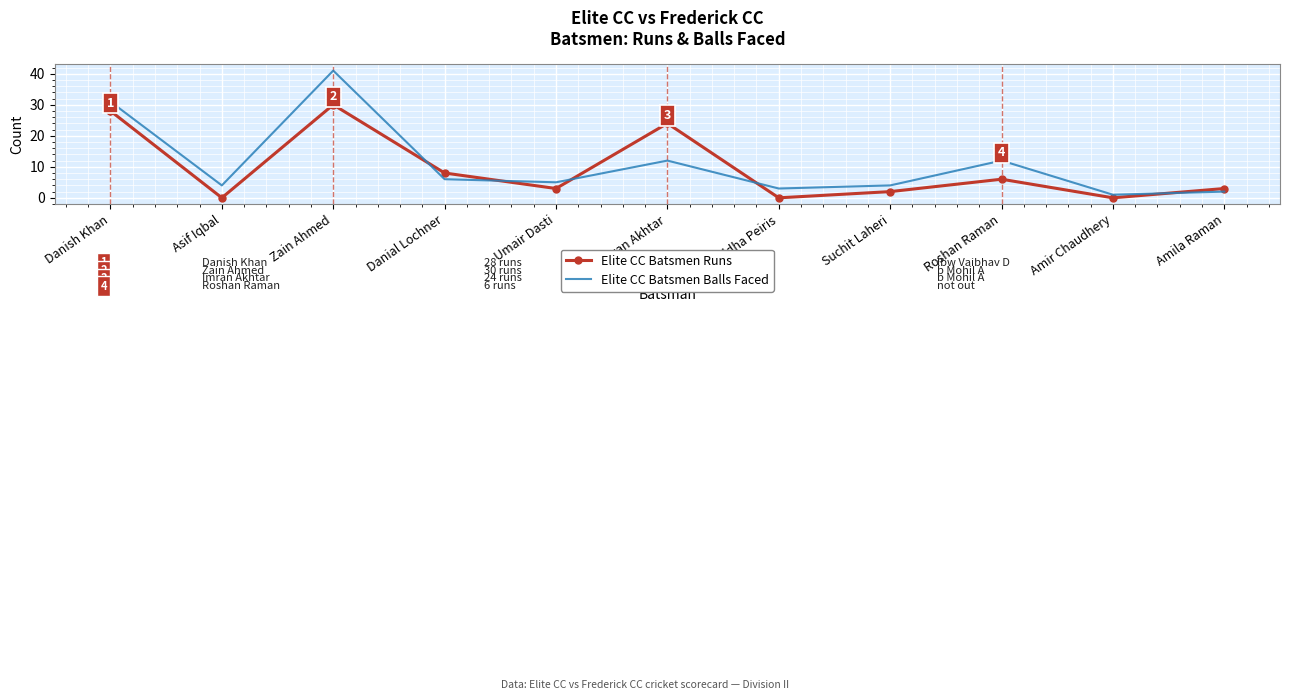

At which category is the sum across all series the highest?

Zain Ahmed